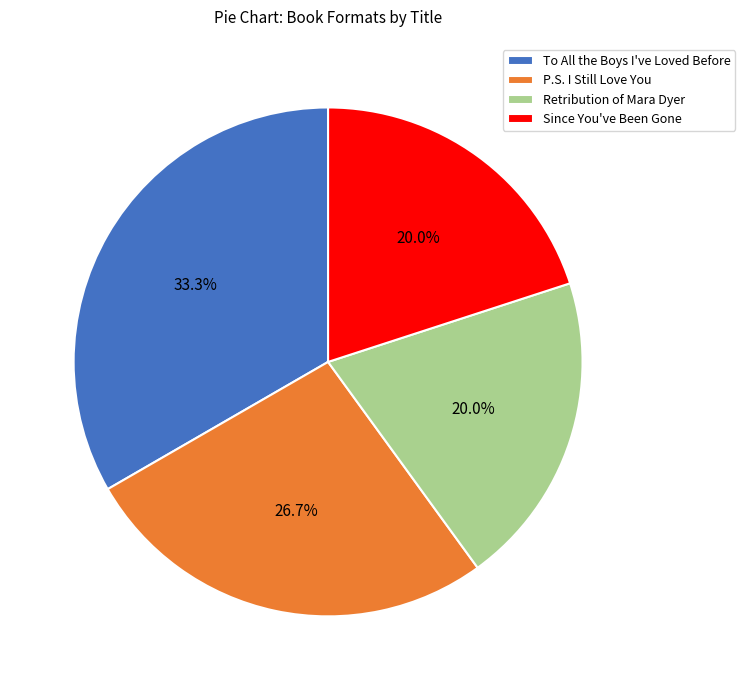

The Retribution of Mara Dyer slice represents 20% of the pie. True or false?

True